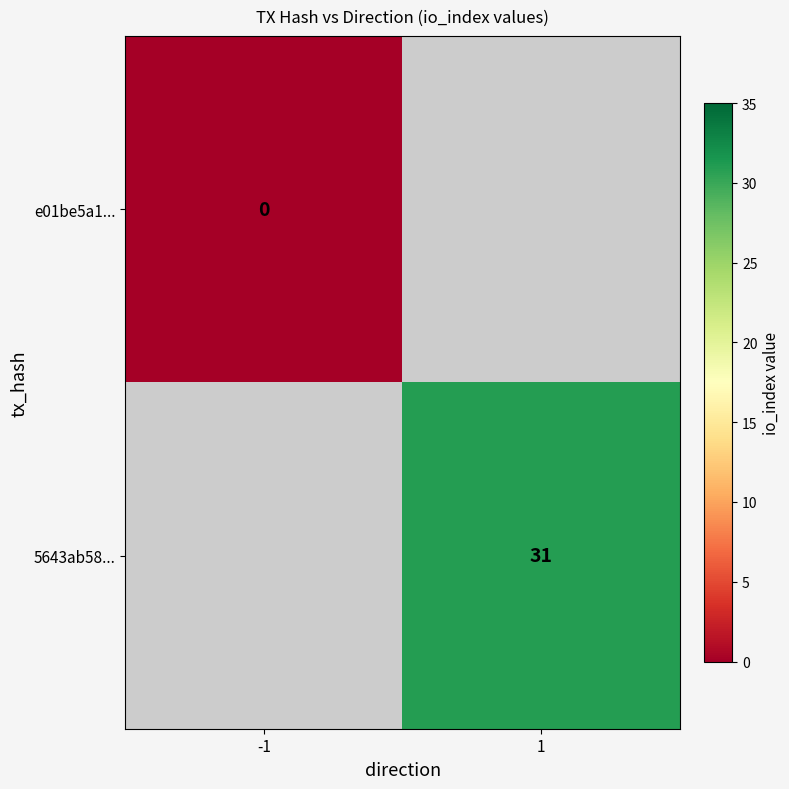

The 5643ab58... series shows 31 at 1. True or false?

True